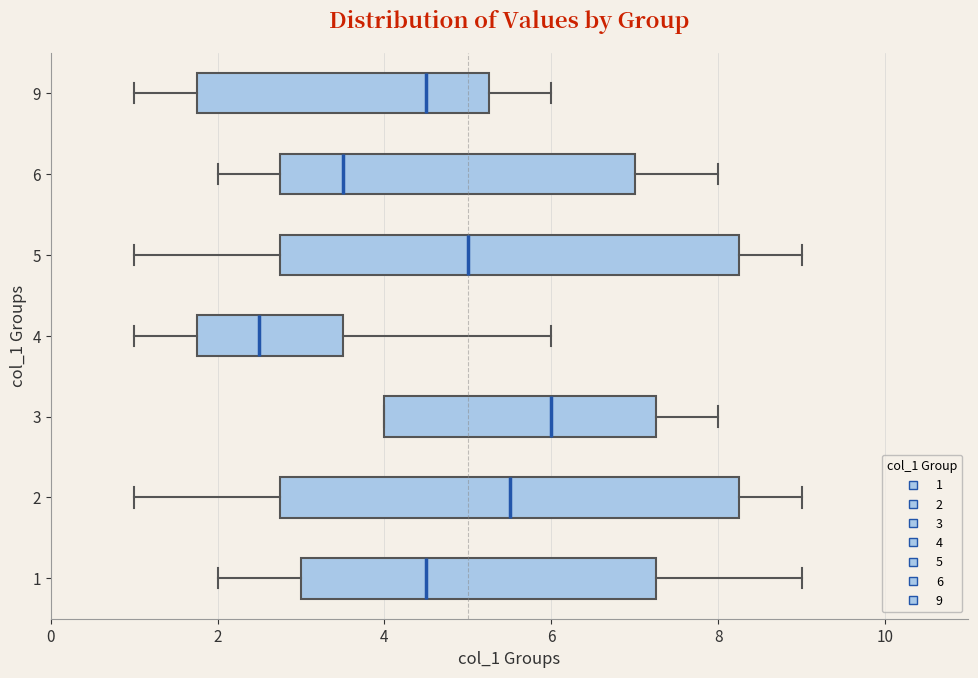

Reading bottom to top, read every box against the x-axis: the position of its median line, the range the box covers, and the ends of its whiskers. The values are not printed on the chart, so give them approximately, as read against the axis.

1: median 4.6, box 3.0 to 7.2, whiskers 2.0 to 9.0
2: median 5.6, box 2.8 to 8.2, whiskers 1.0 to 9.0
3: median 6.0, box 4.0 to 7.2, whiskers 4.0 to 8.0
4: median 2.6, box 1.8 to 3.6, whiskers 1.0 to 6.0
5: median 5.0, box 2.8 to 8.2, whiskers 1.0 to 9.0
6: median 3.6, box 2.8 to 7.0, whiskers 2.0 to 8.0
9: median 4.6, box 1.8 to 5.2, whiskers 1.0 to 6.0